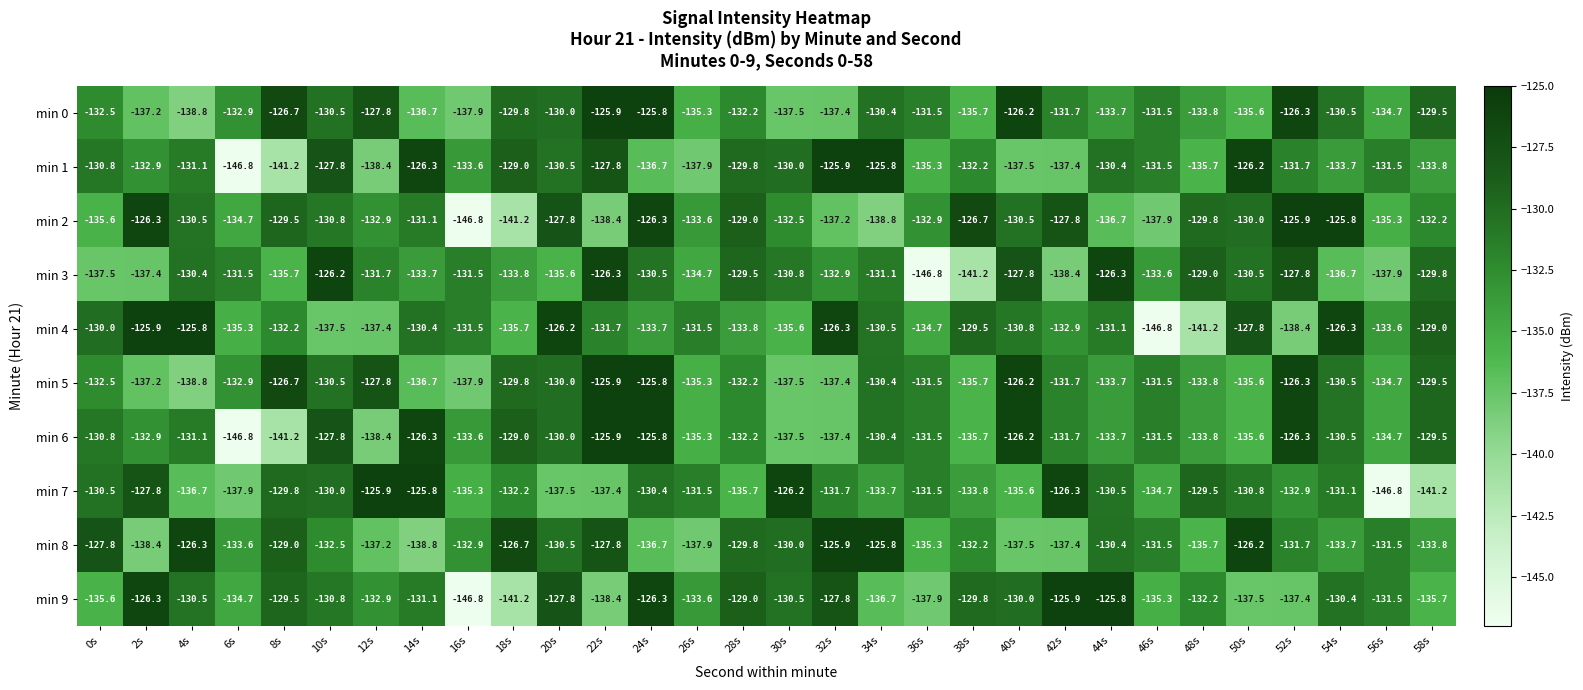

The value of min 3 at 26s is -225.1. True or false?

False